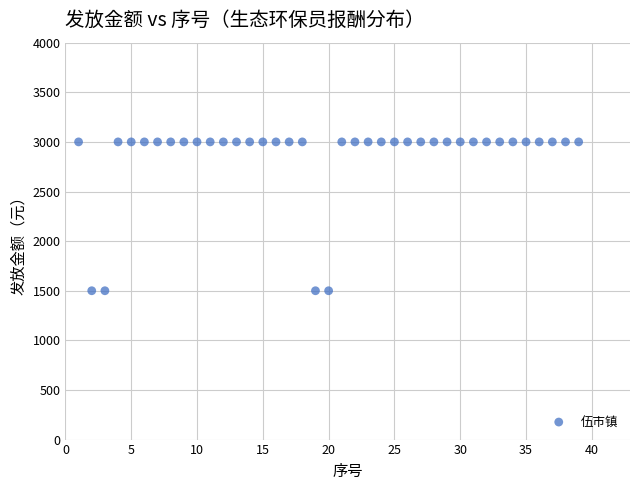

What is the range of X values (max minus min)?

38